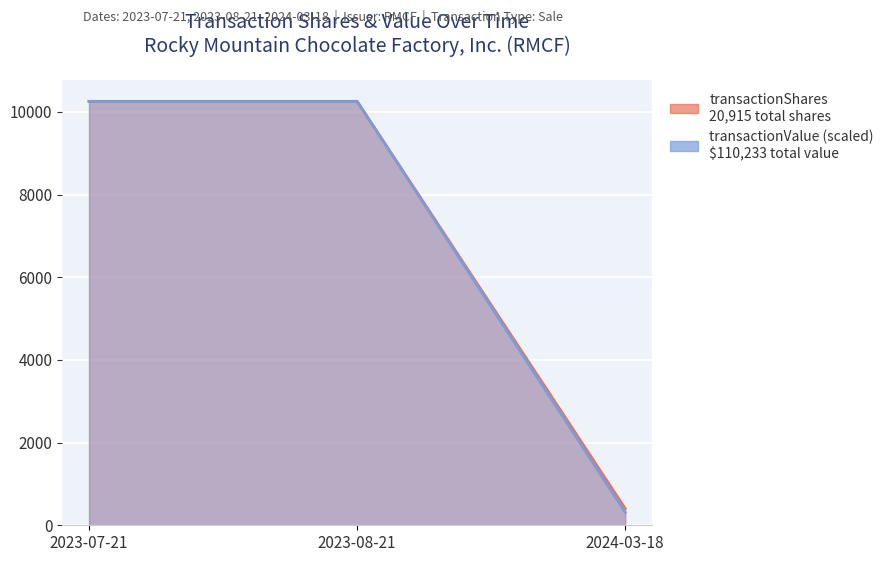

What is the label of the 1st point from the right?

2024-03-18